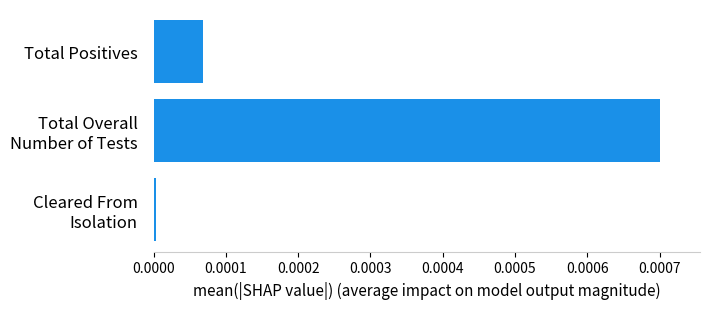

List the labels in order of value, smallest first.

Cleared From
Isolation, Total Positives, Total Overall
Number of Tests